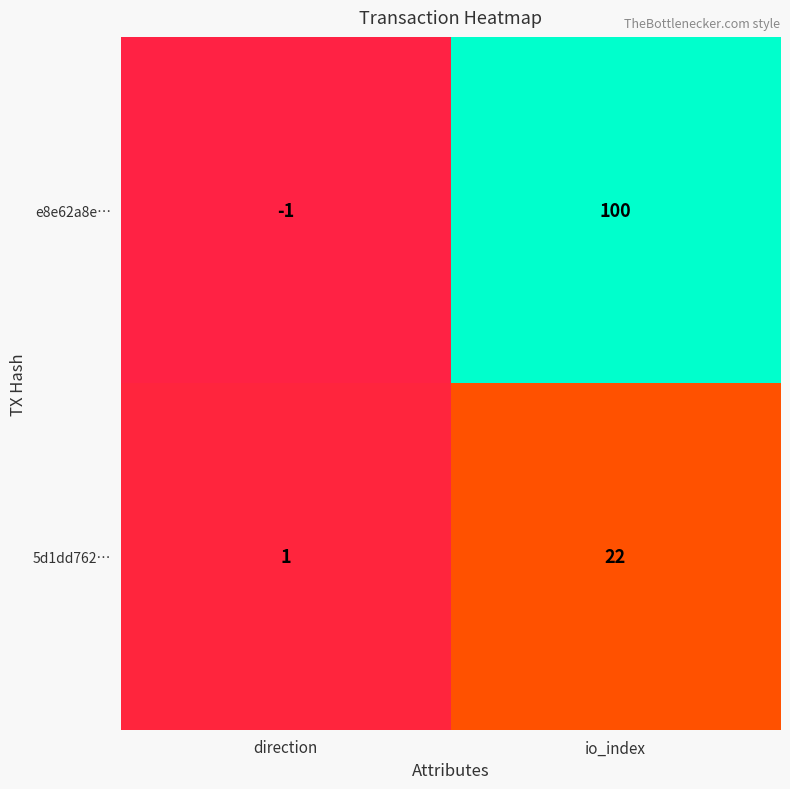

What is the sum of the e8e62a8e… values at direction and io_index?

99